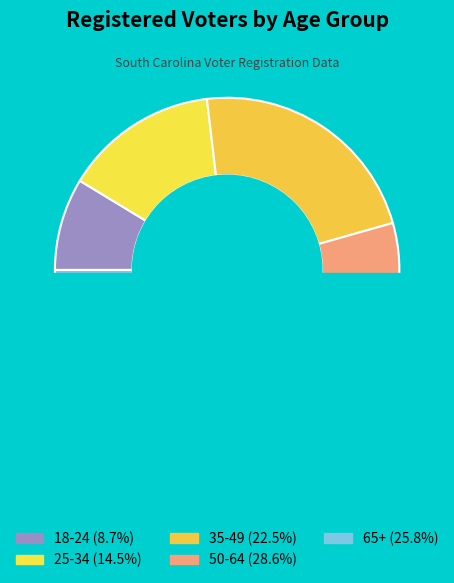

The 50-64 slice represents 29% of the pie. True or false?

True